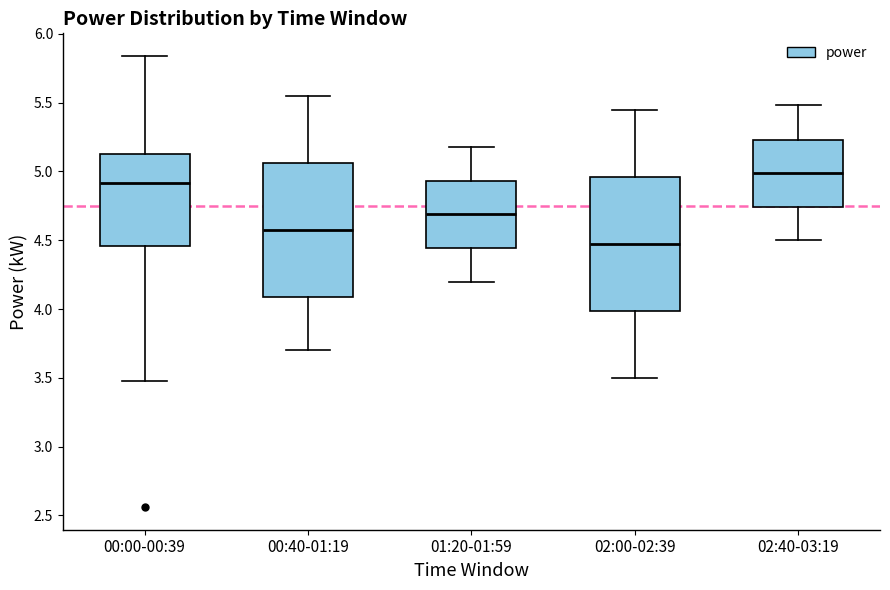

Reading left to right, read every box against the y-axis: the position of its median line, the range the box covers, and the ends of its whiskers. The values are not printed on the chart, so give them approximately, as read against the axis.

00:00-00:39: median 4.90, box 4.45 to 5.15, whiskers 3.50 to 5.85
00:40-01:19: median 4.60, box 4.10 to 5.05, whiskers 3.70 to 5.55
01:20-01:59: median 4.70, box 4.45 to 4.95, whiskers 4.20 to 5.20
02:00-02:39: median 4.50, box 4.00 to 4.95, whiskers 3.50 to 5.45
02:40-03:19: median 5.00, box 4.75 to 5.25, whiskers 4.50 to 5.50